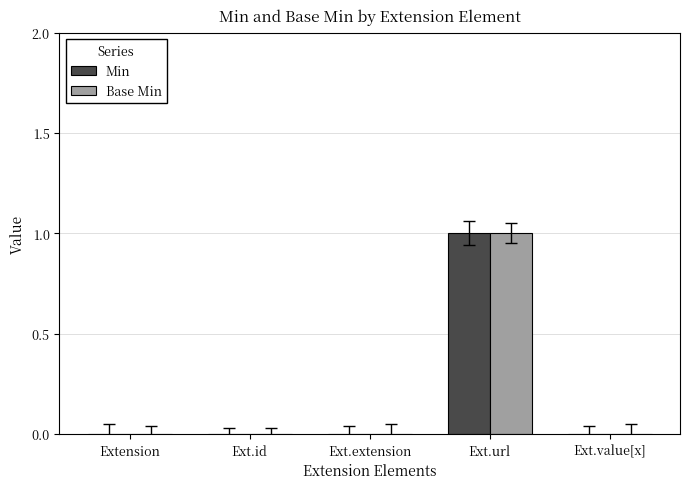

How many groups of bars are there?

5